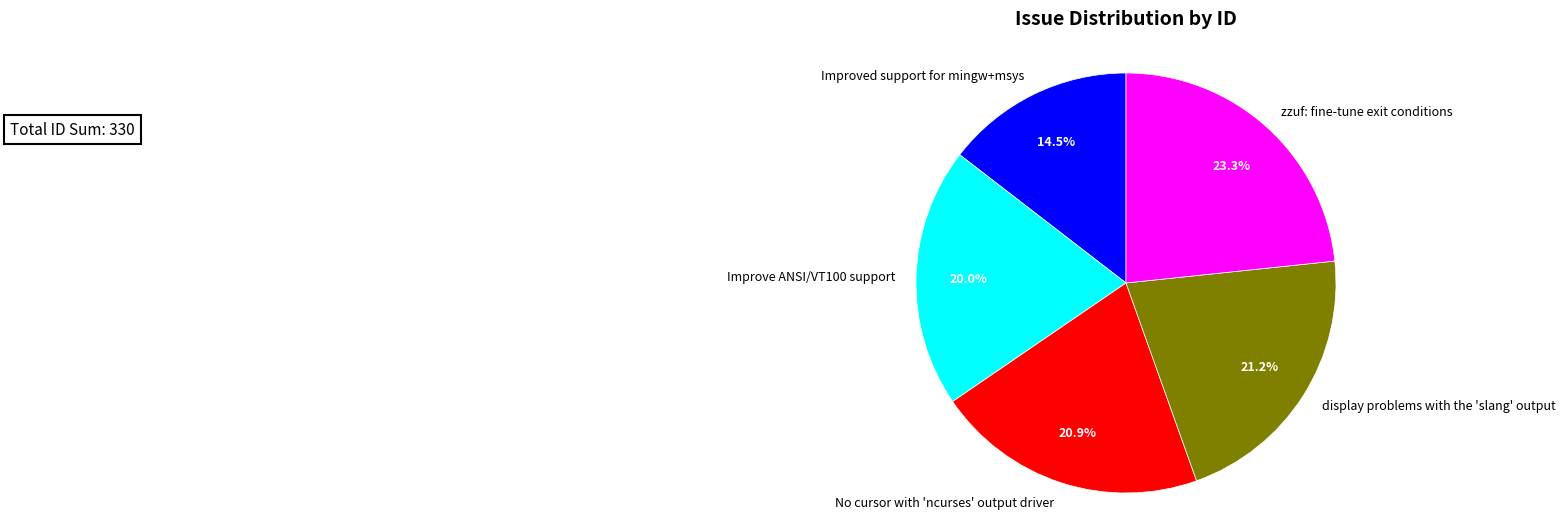

Is there a majority slice in this chart?

No